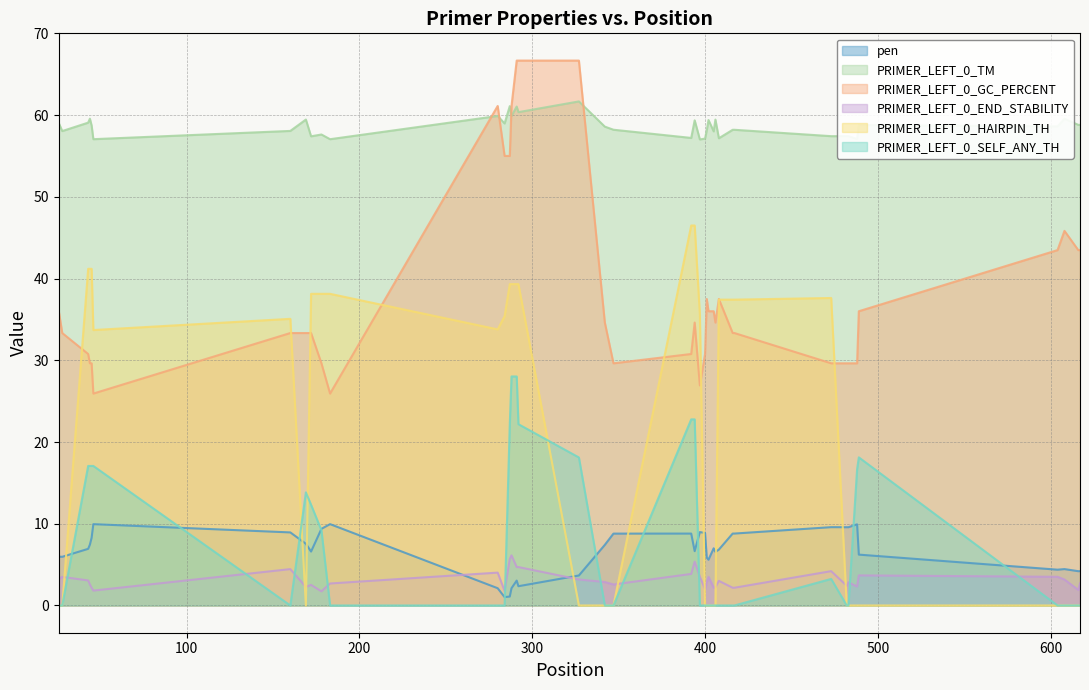

Reading left to right, transcribe all the data shown in this chart.

pen: 6.0	6.0	6.9	7.4	8.3	9.9	8.9	7.5	6.6	9.4	10.0	2.1	1.0	1.1	2.1	3.0	2.4	3.7	7.4	8.8	8.8	6.6	9.0	8.9	5.9	5.6	7.0	6.6	6.8	8.8	8.8	9.6	9.6	9.6	9.9	6.2	4.4	4.5	4.2	4.2
PRIMER_LEFT_0_TM: 59.0	58.0	59.1	59.6	58.7	57.1	58.1	59.5	57.4	57.6	57.0	59.9	59.0	61.1	59.9	61.0	60.4	61.7	58.6	58.2	57.2	59.4	57.0	57.1	58.1	59.4	58.0	59.4	57.2	58.2	58.2	57.4	57.4	57.4	57.1	58.8	58.6	59.5	58.8	58.8
PRIMER_LEFT_0_GC_PERCENT: 36.0	33.3	30.8	29.6	29.6	25.9	33.3	33.3	33.3	29.6	25.9	61.1	55.0	55.0	61.1	66.7	66.7	66.7	34.6	29.6	30.8	34.6	26.9	30.8	37.5	36.0	36.0	34.6	37.5	33.3	33.3	29.6	29.6	29.6	29.6	36.0	43.5	45.8	43.5	43.5
PRIMER_LEFT_0_END_STABILITY: 3.3	3.5	3.1	2.6	2.2	1.8	4.5	2.3	2.5	1.7	2.7	4.0	1.8	5.7	6.1	4.7	4.7	3.2	2.9	2.6	3.9	5.4	3.5	2.0	2.9	3.5	2.2	2.2	3.0	2.2	2.2	4.2	2.4	2.8	2.3	3.7	3.5	3.2	1.9	2.7
PRIMER_LEFT_0_HAIRPIN_TH: 0.0	0.0	41.2	41.2	41.2	33.7	35.1	0.0	38.1	38.1	38.1	33.8	35.4	39.3	39.3	39.3	39.3	0.0	0.0	0.0	46.5	46.5	35.6	0.0	0.0	0.0	0.0	0.0	37.4	37.4	37.4	37.6	0.0	0.0	0.0	0.0	0.0	0.0	0.0	0.0
PRIMER_LEFT_0_SELF_ANY_TH: 0.0	0.0	17.1	17.1	17.1	17.1	0.0	13.8	12.3	9.2	0.0	0.0	0.0	22.2	28.0	28.0	22.2	18.1	0.0	0.0	22.8	22.8	0.0	0.0	0.0	0.0	0.0	0.0	0.0	0.0	0.0	3.2	0.0	0.0	16.7	18.1	0.0	0.0	0.0	0.0